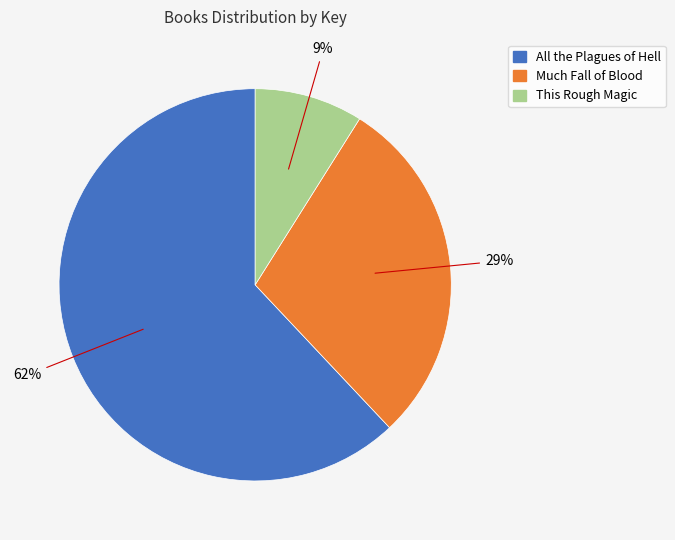

Is All the Plagues of Hell the majority of the pie?

Yes